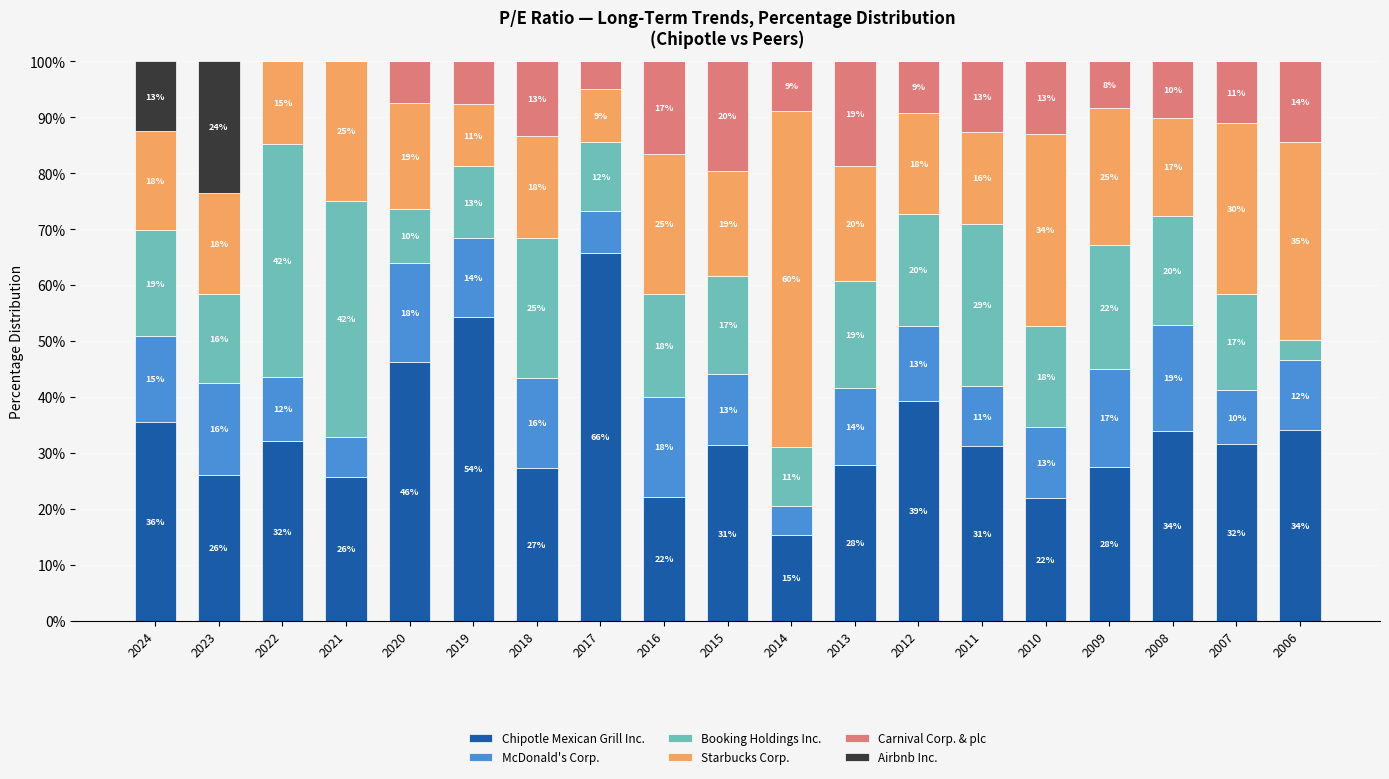

Does the chart contain stacked bars?

Yes